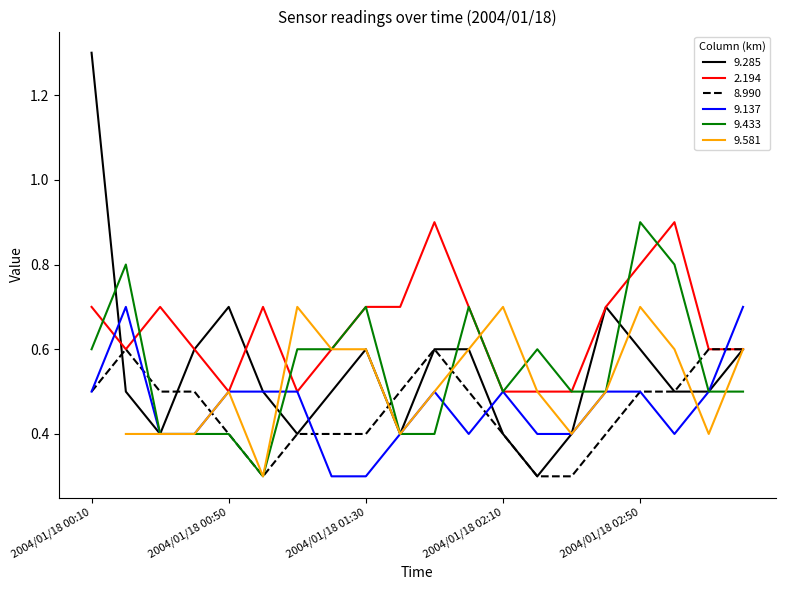

What position from the left is 2004/01/18 00:10?

1